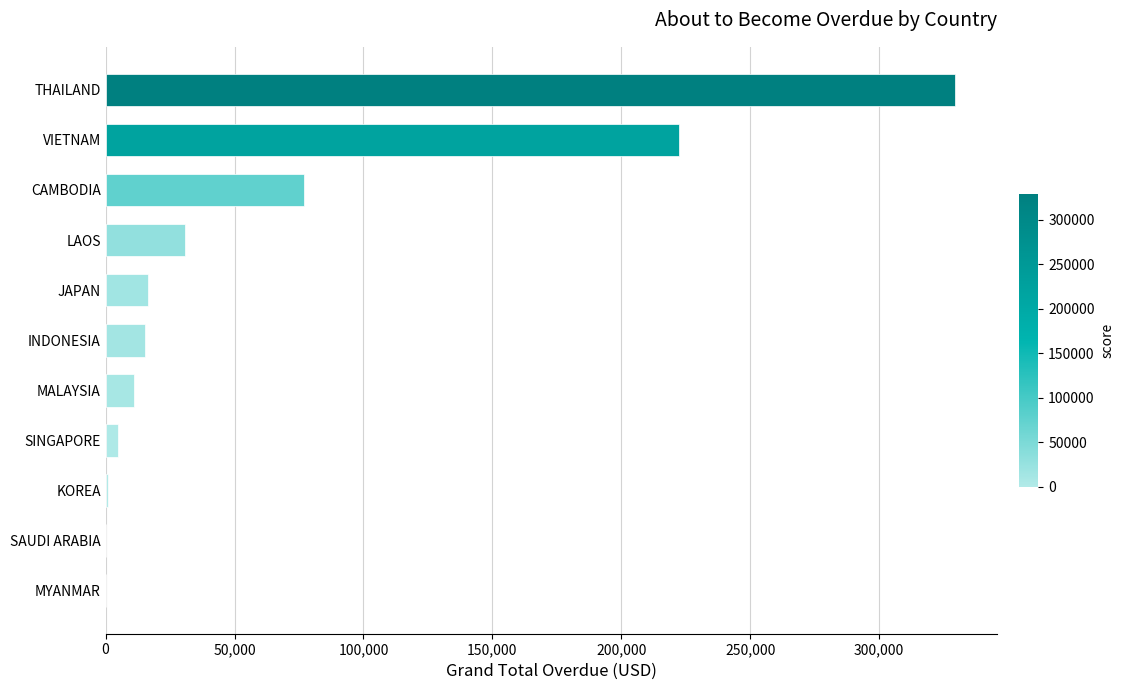

Which category has the highest value across all series?

THAILAND